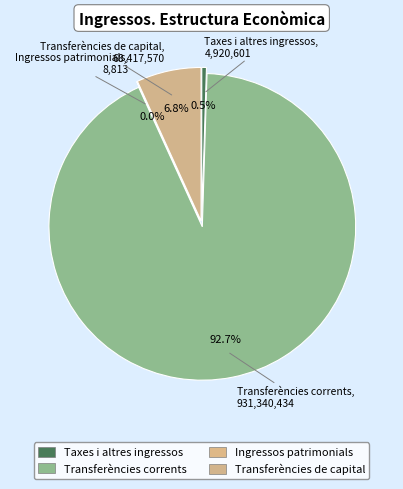

Is Ingressos patrimonials the majority of the pie?

No